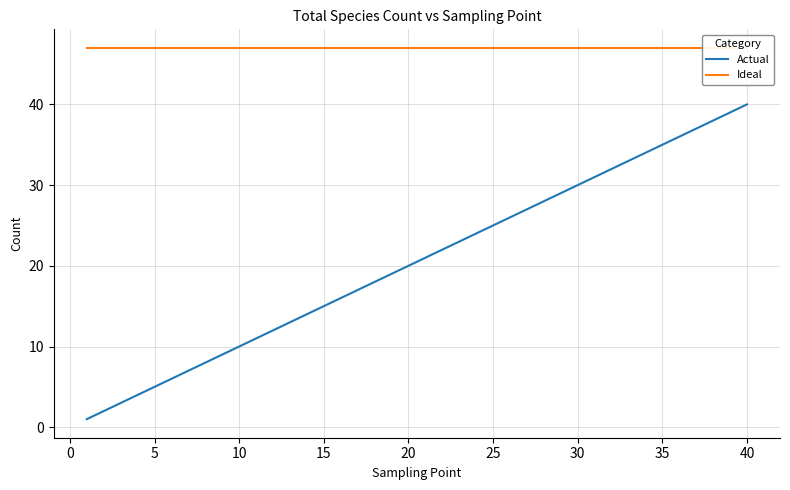

The value of Actual at 15 is 15. True or false?

True